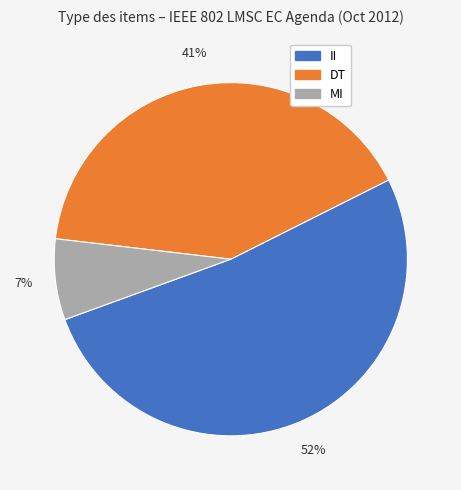

Is it true that MI is 14% of the pie?

False